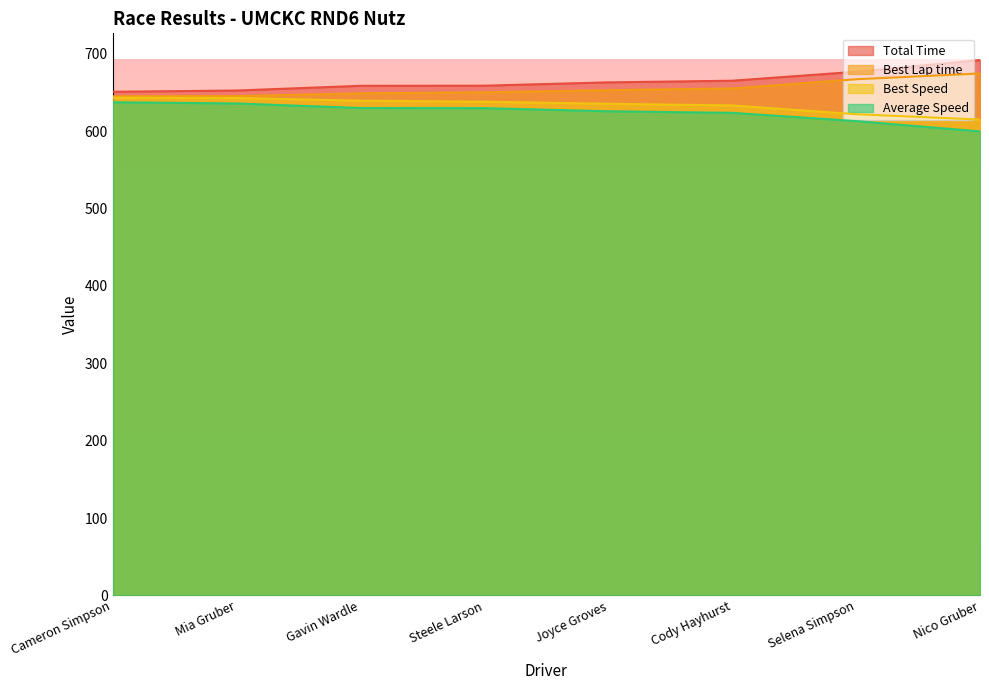

What is the lowest value of the Best Speed series?

614.9